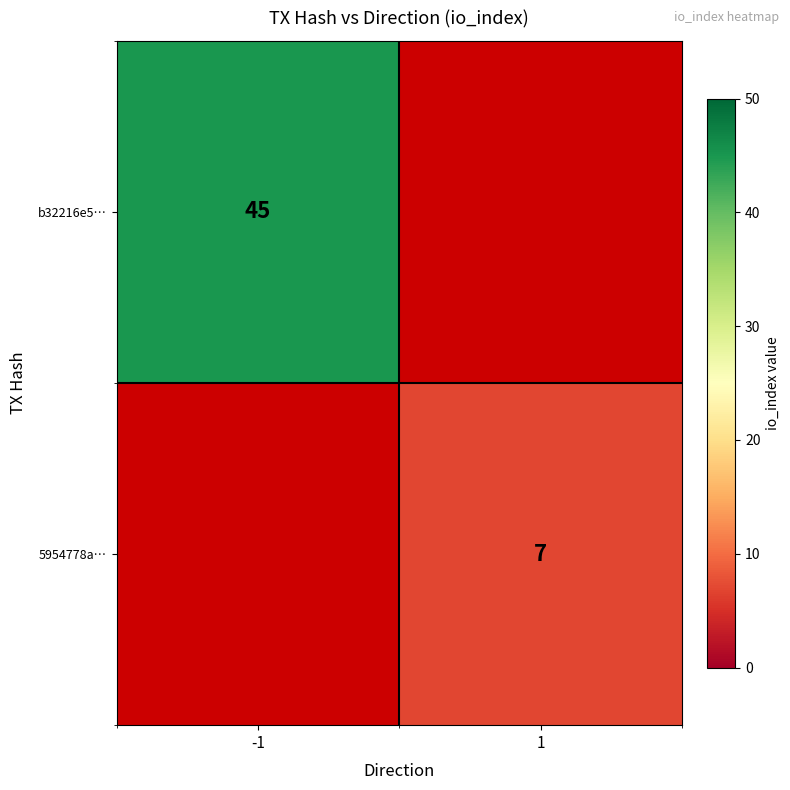

Is the value of 5954778a… at 1 greater than the value of b32216e5… at -1?

No